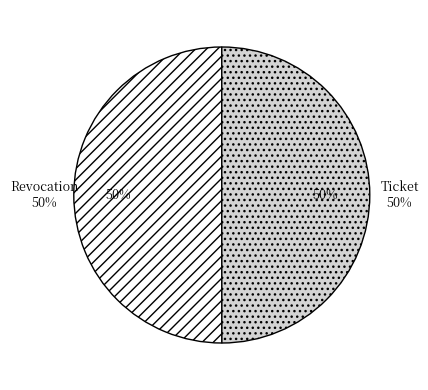

To the nearest percent, what is the average slice percentage?

50%